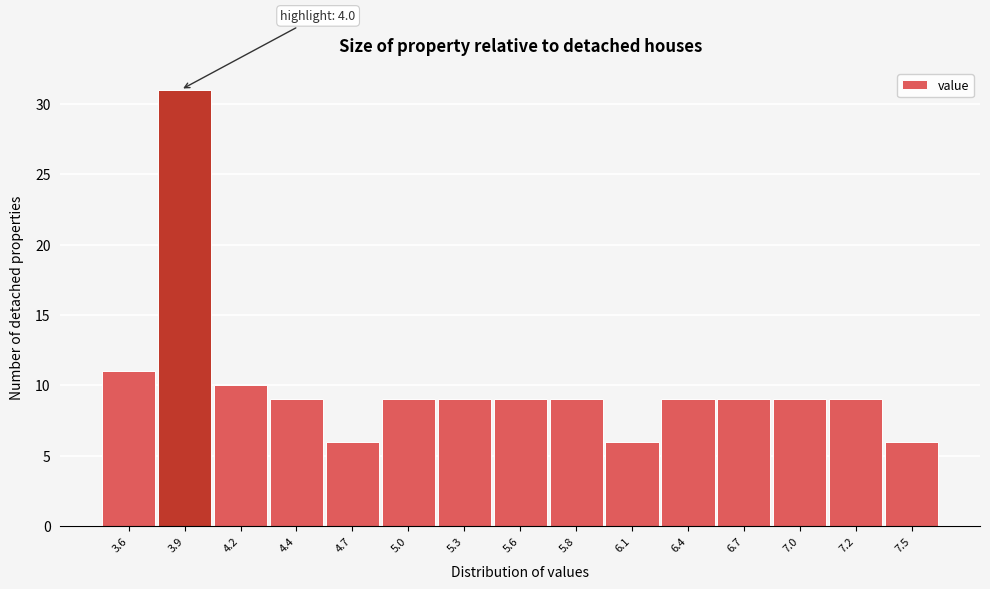

Reading left to right, transcribe all the data shown in this chart.

3.6=11	3.9=31	4.2=10	4.4=9	4.7=6	5.0=9	5.3=9	5.6=9	5.8=9	6.1=6	6.4=9	6.7=9	7.0=9	7.2=9	7.5=6